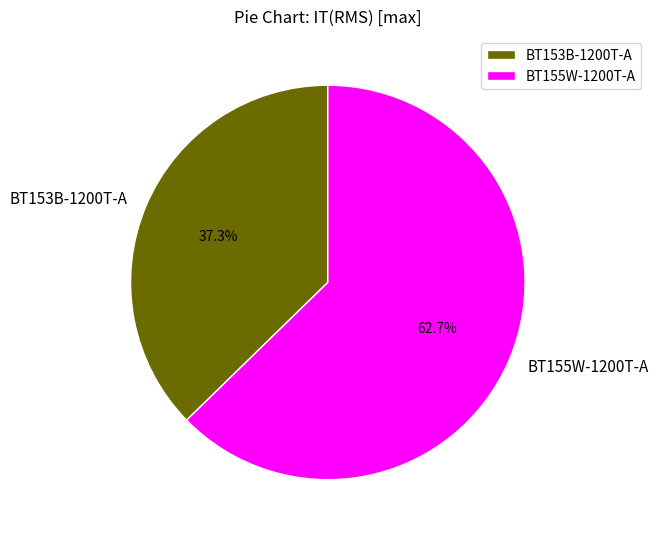

Is there any slice that represents more than half of the pie?

Yes